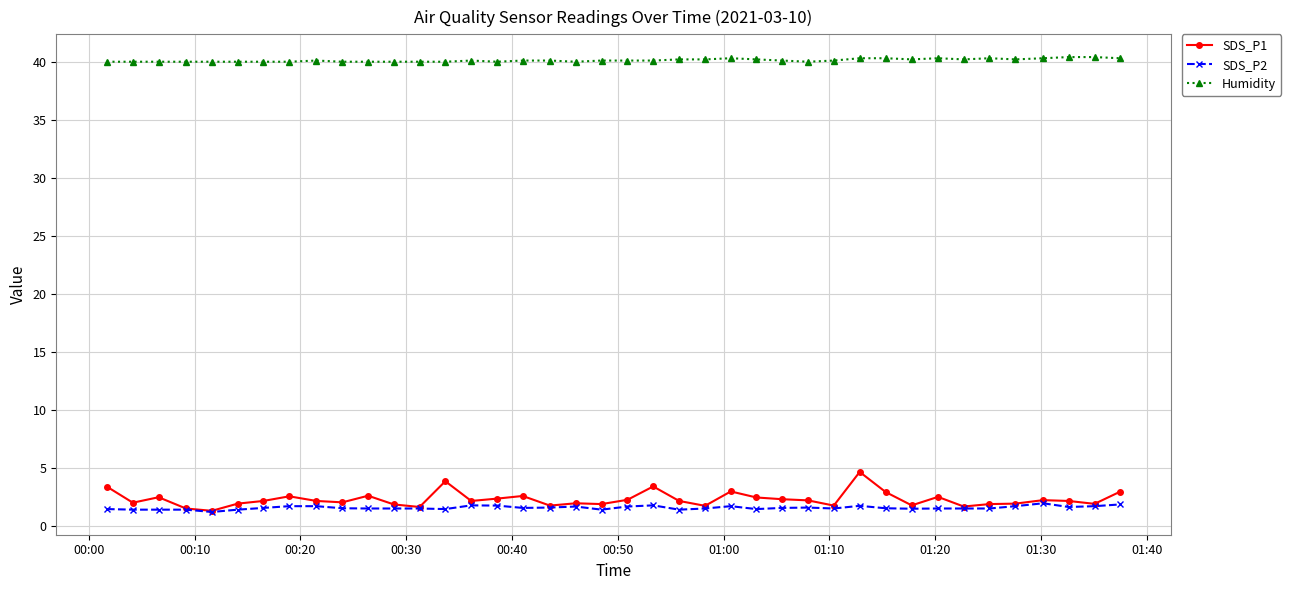

What is the lowest value of the Humidity series?

40.0